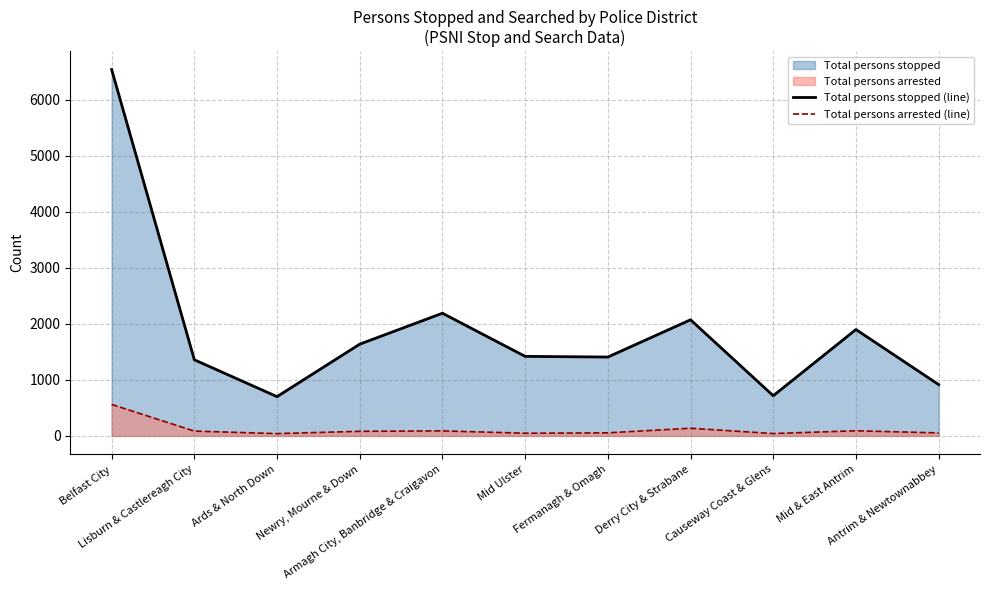

At which label does Total persons arrested (line) reach its minimum?

Ards & North Down